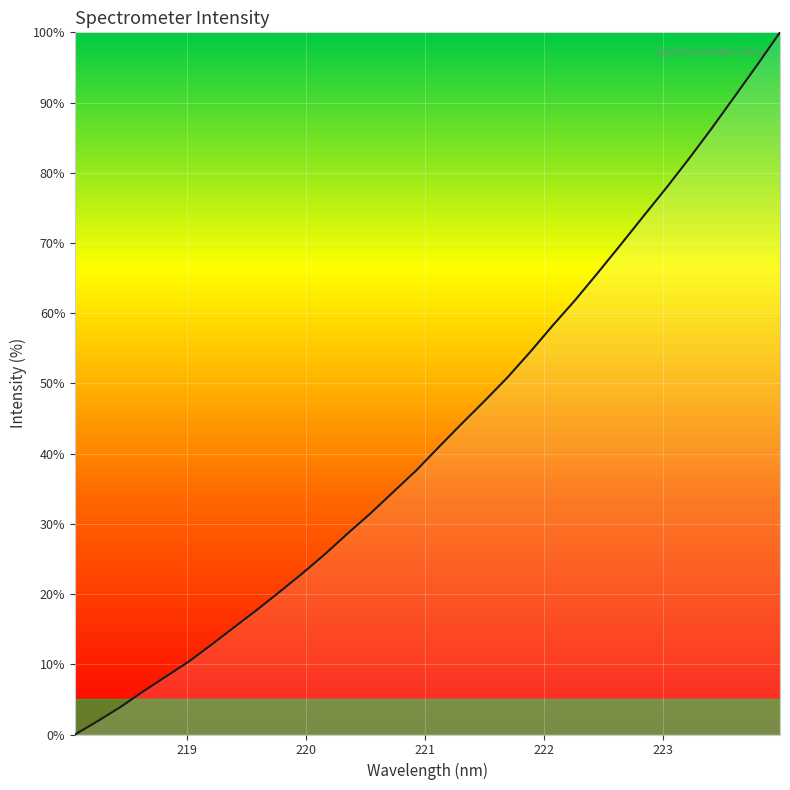

What is the difference between the maximum and minimum values?

100.0